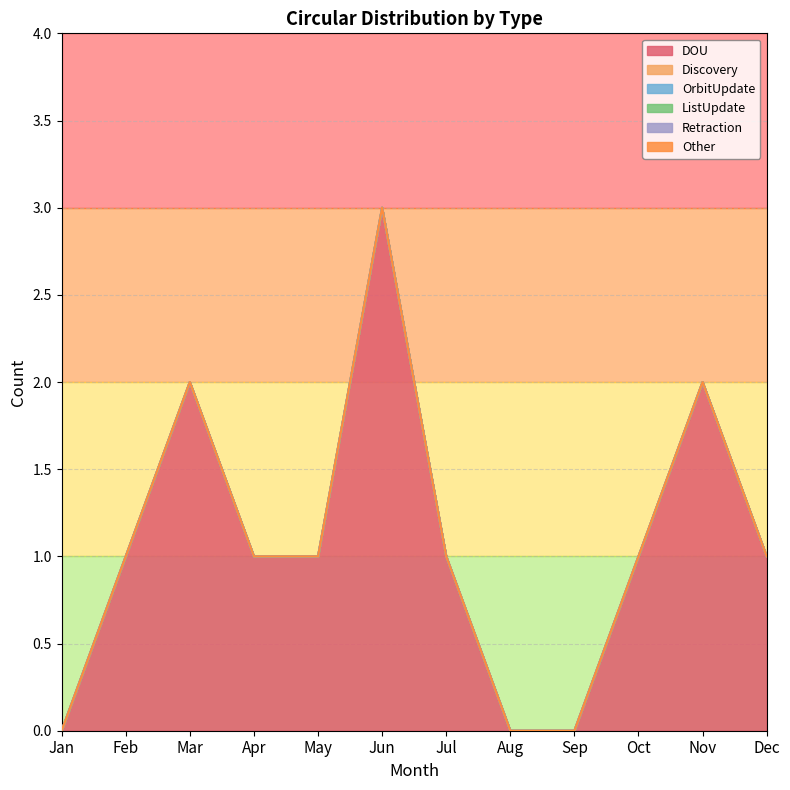

Does the chart display data point markers on the line(s)?

No